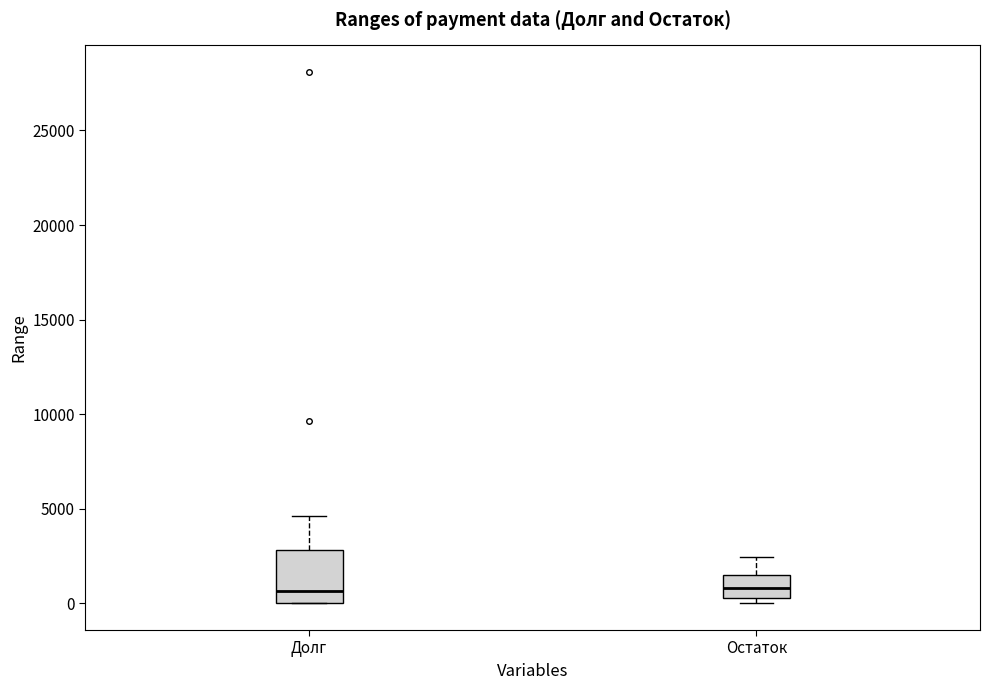

Where is the upper edge of the box for Остаток on the y-axis? The values are not printed on the chart, so give them approximately, as read against the axis.

1500